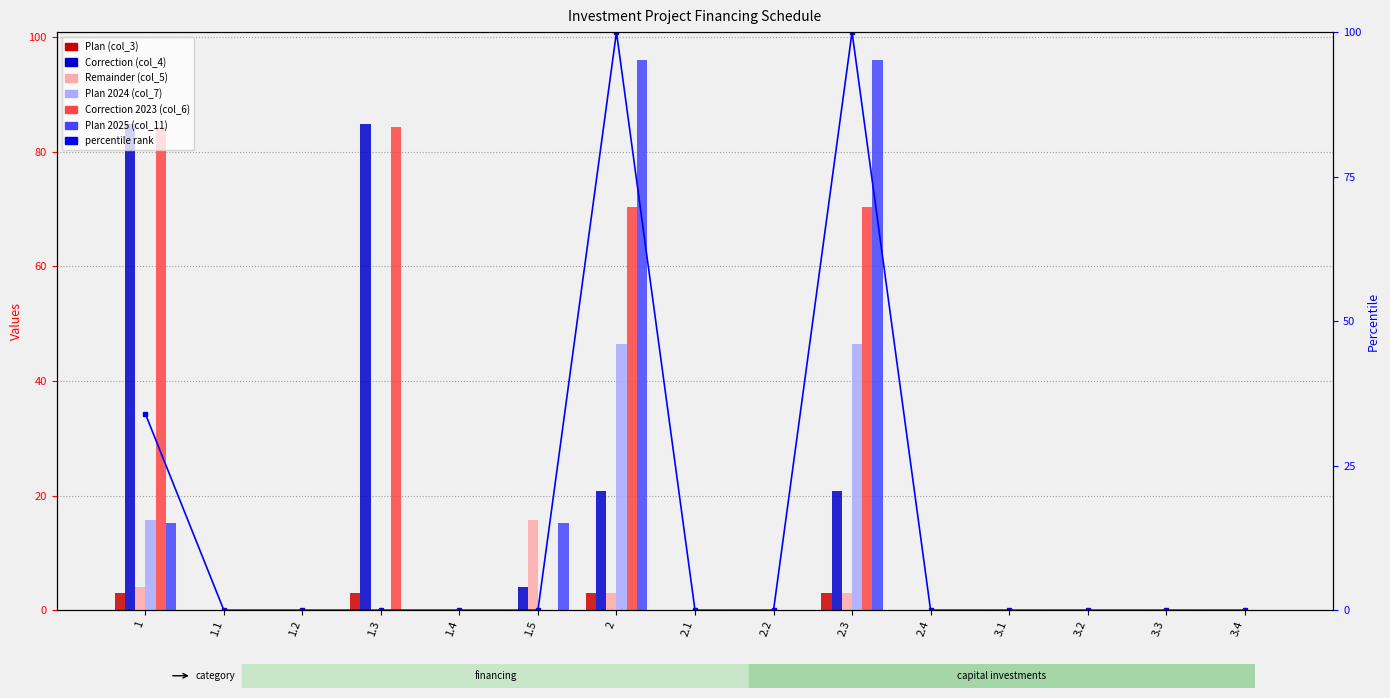

How many data points in Plan 2024 (col_7) are above 0?

3